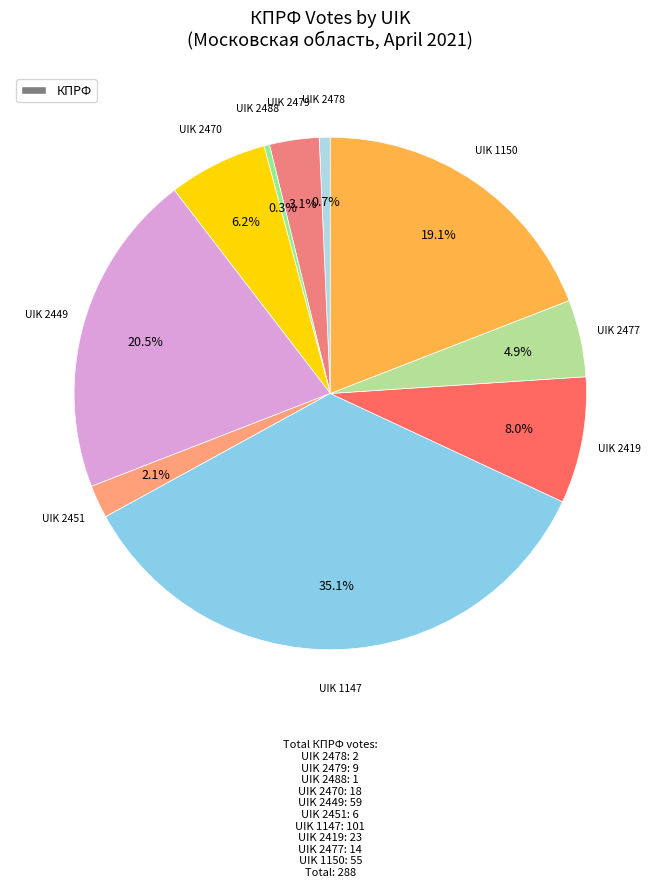

Rank the categories by value from lowest to highest.

2488, 2478, 2451, 2479, 2477, 2470, 2419, 1150, 2449, 1147